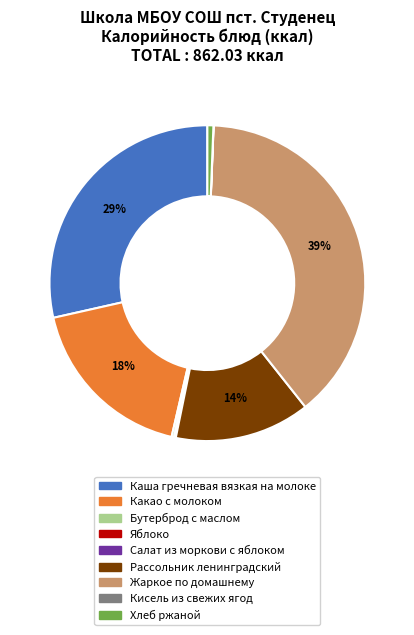

Which slice is the largest?

Жаркое по домашнему